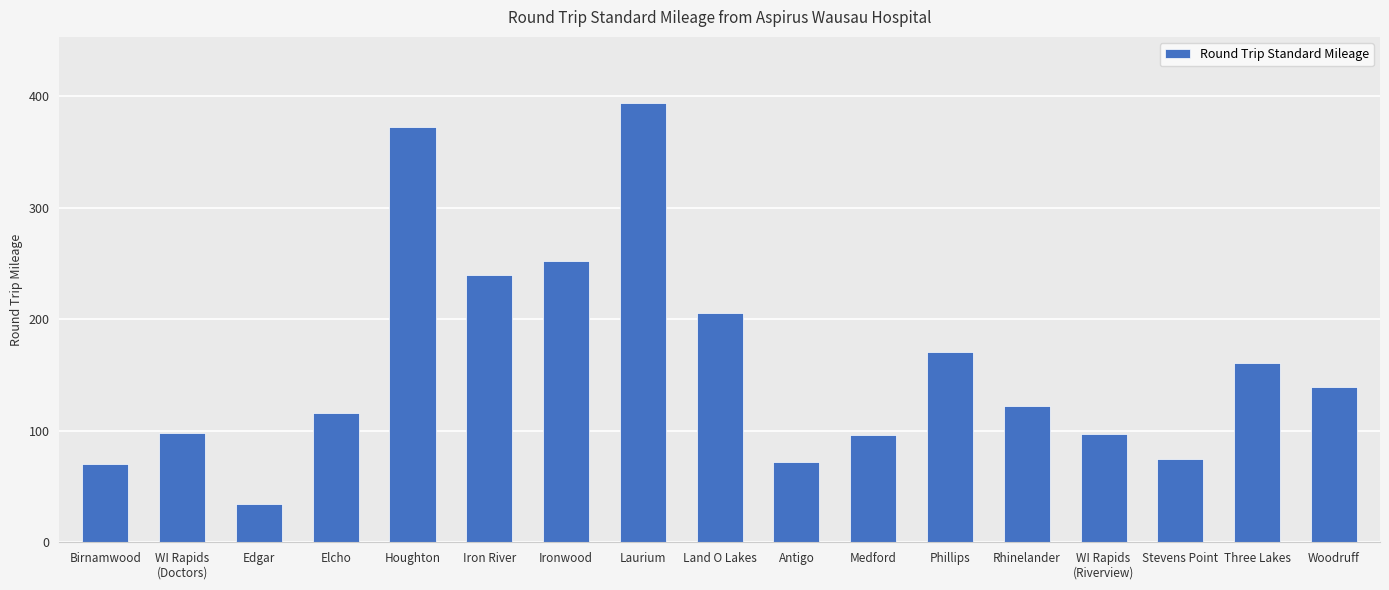

What is the label of the 15th bar from the right?

Edgar